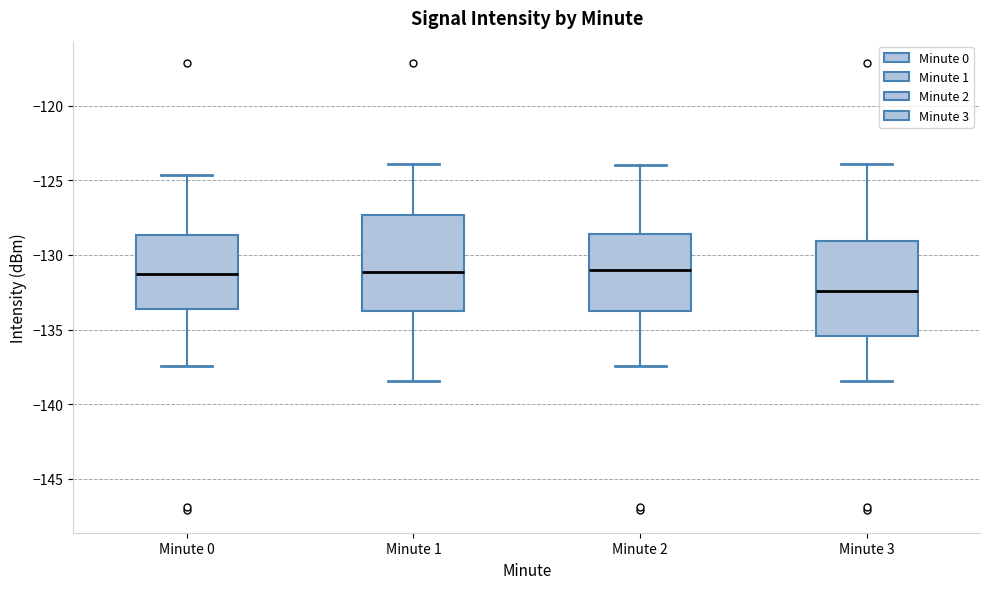

Where does the lower whisker of the box for Minute 3 end on the y-axis? The values are not printed on the chart, so give them approximately, as read against the axis.

-138.5